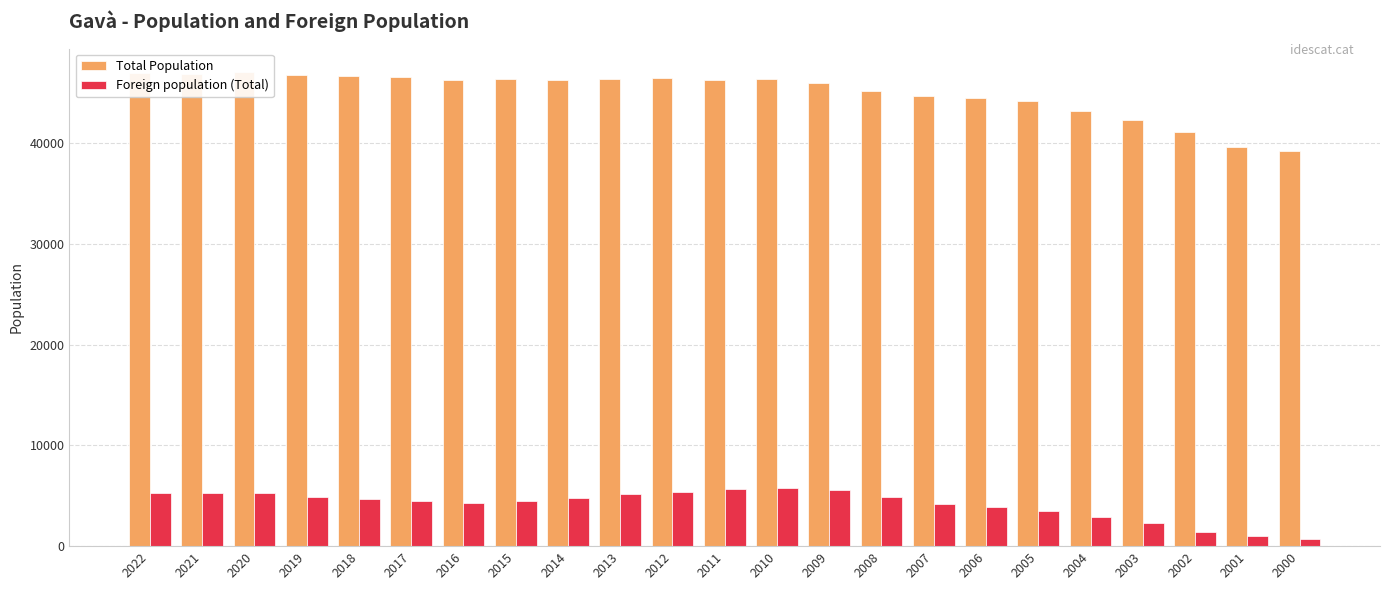

Are the bars grouped side by side (vs. stacked)?

Yes